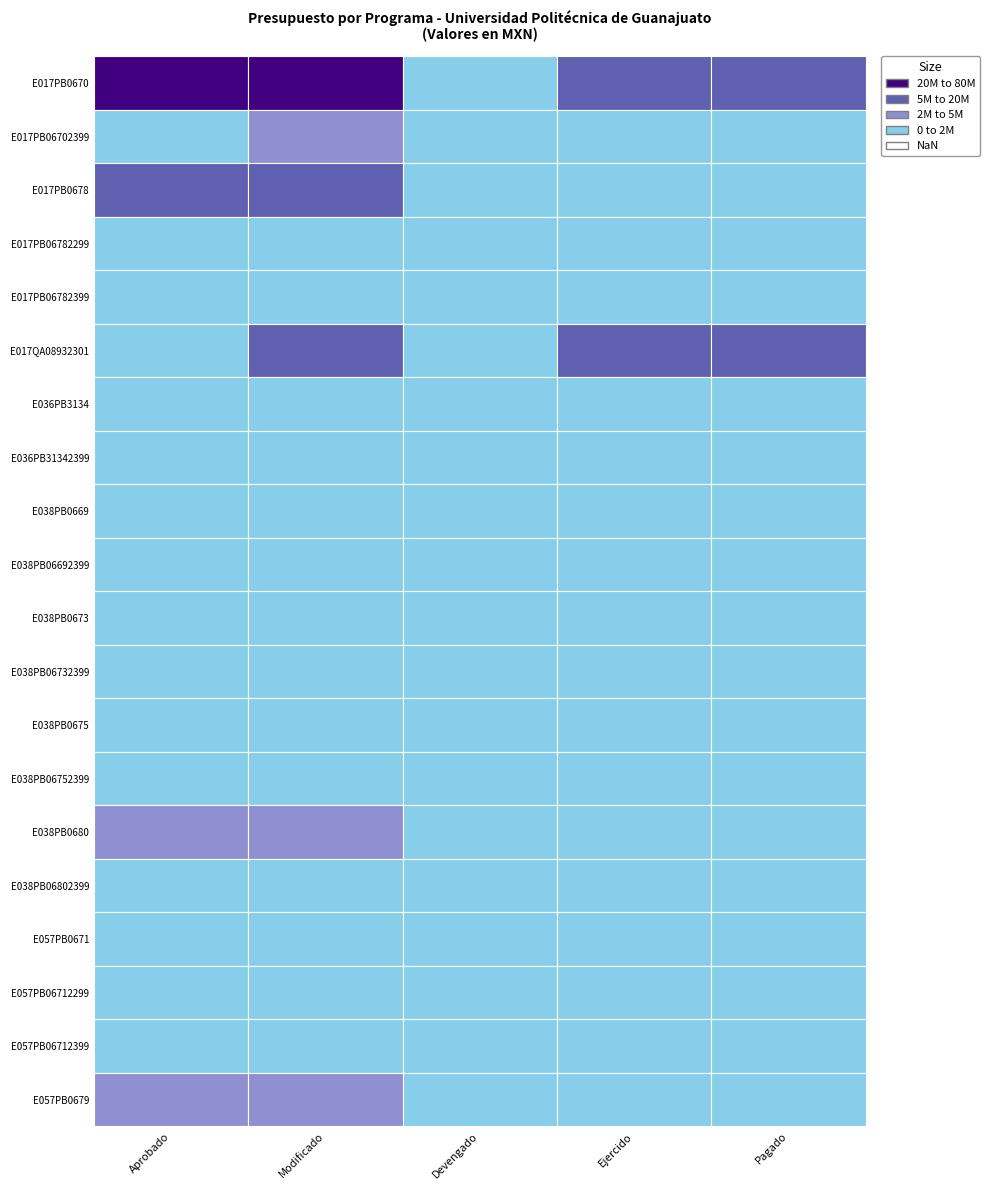

The value of E038PB06692399 at Ejercido is -92248.2. True or false?

False